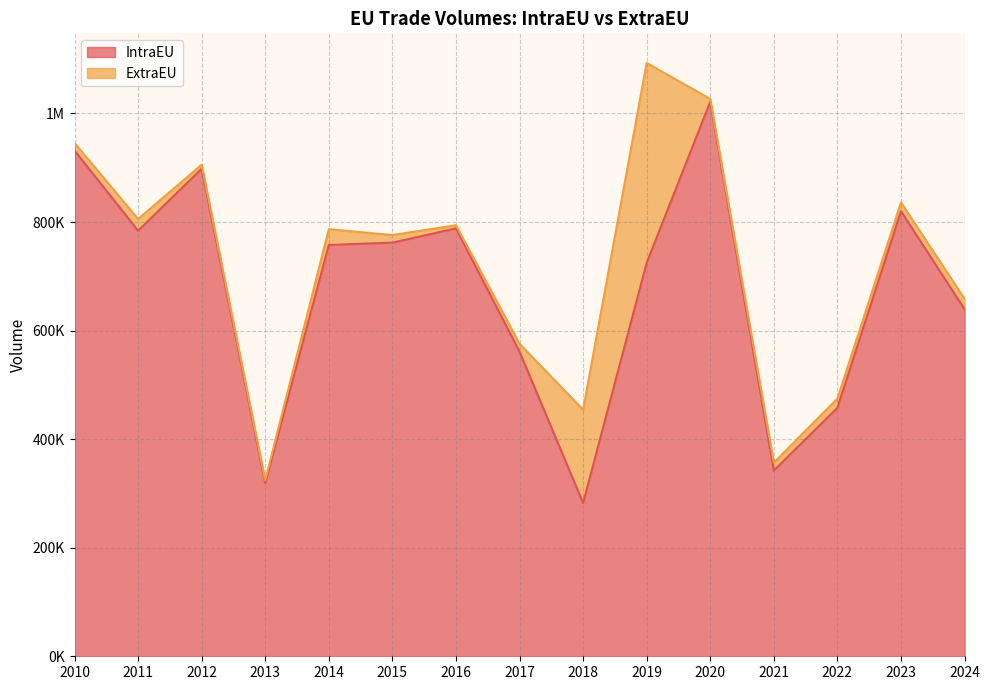

Does the chart display data point markers on the line(s)?

No